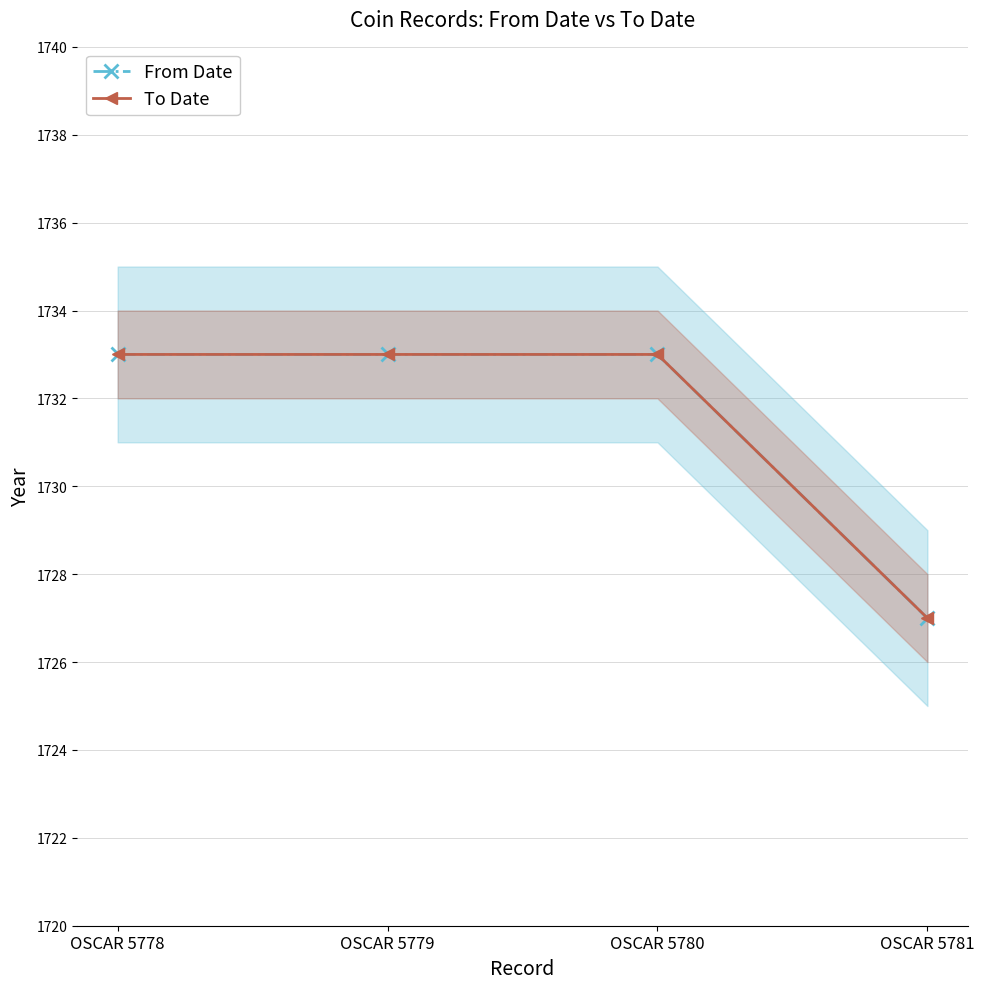

Reading right to left, extract all data points from this chart.

From Date: 1727	1733	1733	1733
To Date: 1727	1733	1733	1733